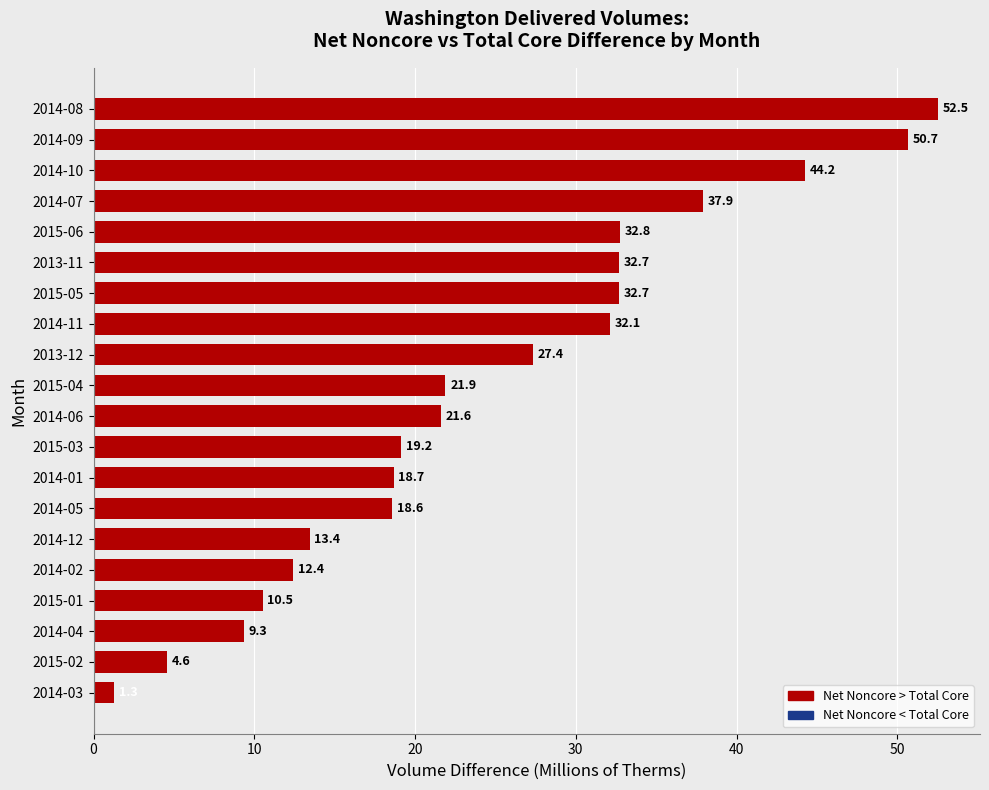

True or false: the data shows 9.3 at 2014-04.

True